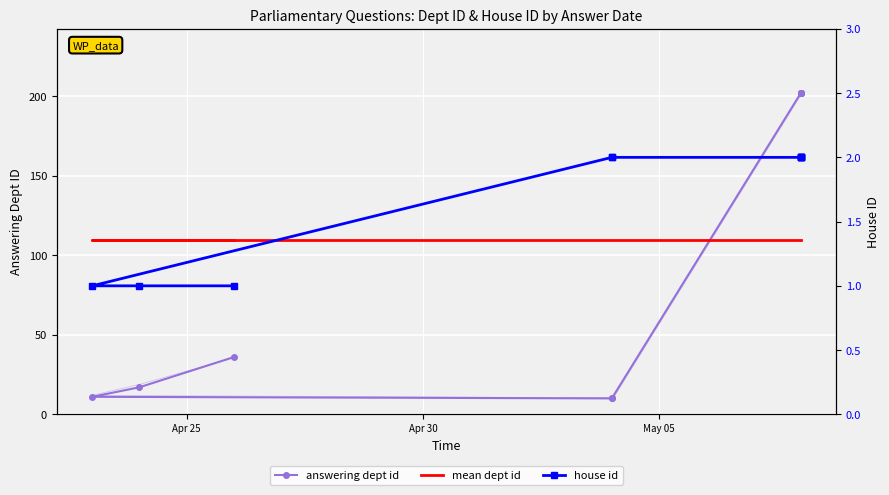

What is the greatest value displayed?

202.0